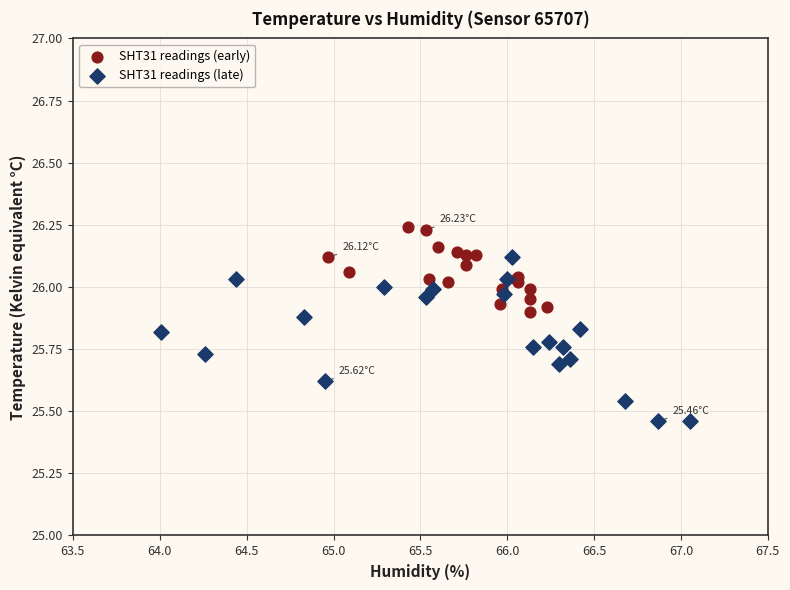

Which series contains the lowest Y value?

SHT31 readings (late)